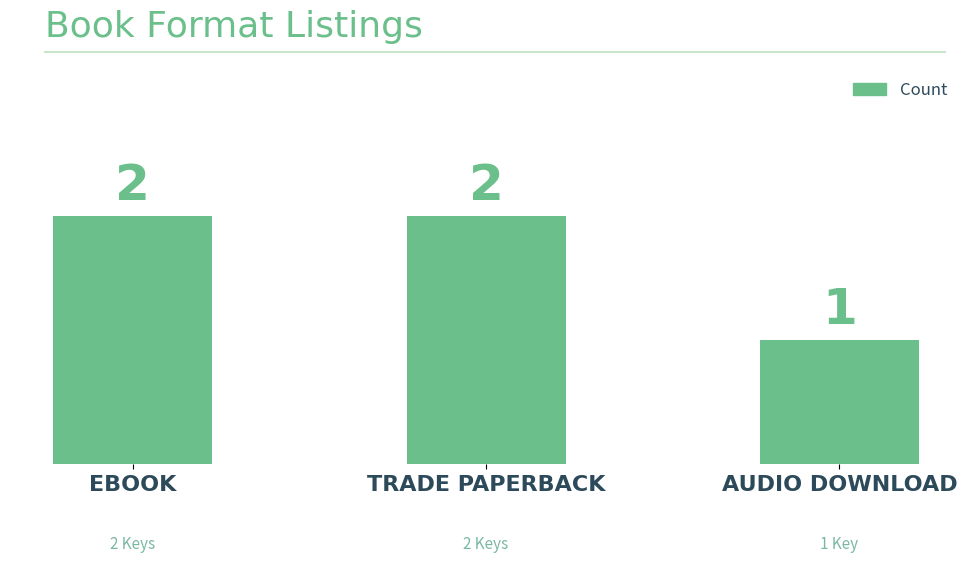

What is the label of the 1st bar from the left?

EBOOK